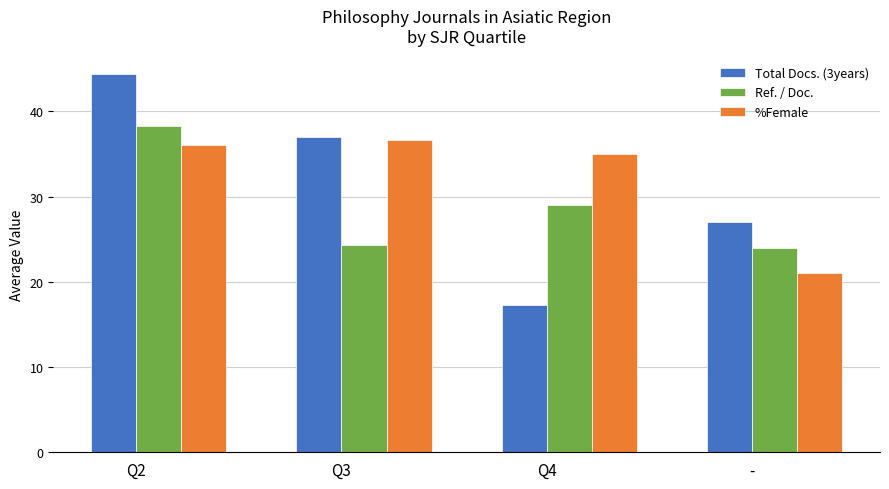

What is the difference between the maximum and second lowest values in the Ref. / Doc. series?

14.0